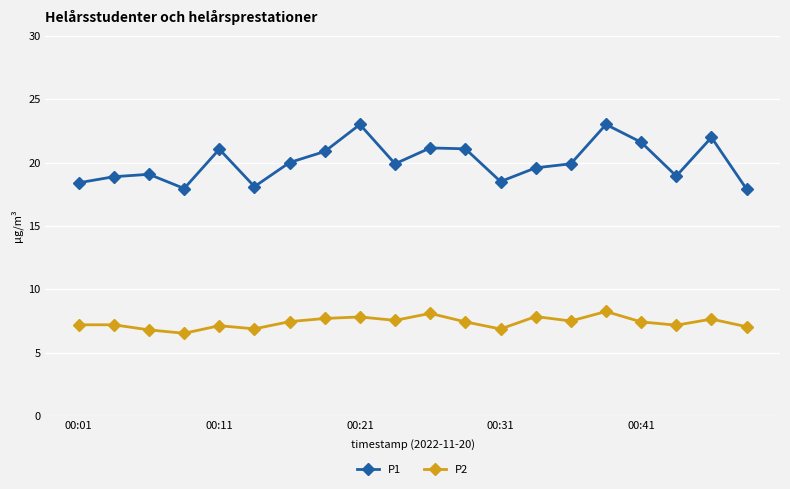

What is the difference between the maximum and minimum values in the P1 series?

5.1